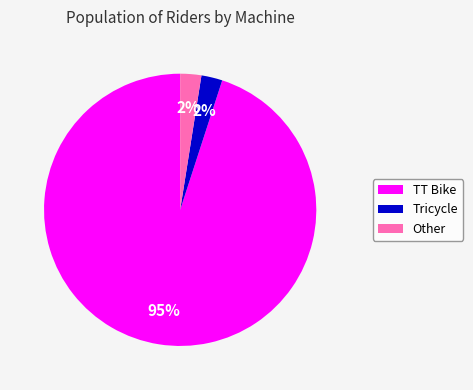

Is there any slice that represents more than half of the pie?

Yes